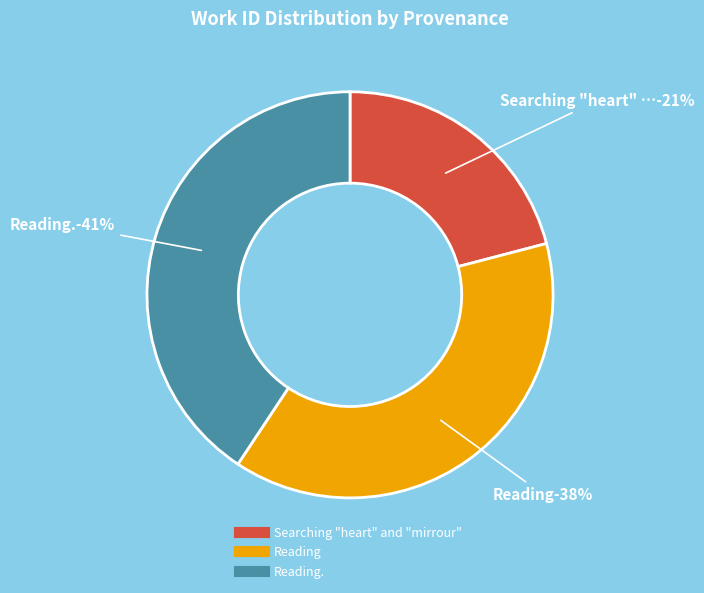

What is the total percentage of Reading and Searching "heart" and "mirrour"?

59.3%